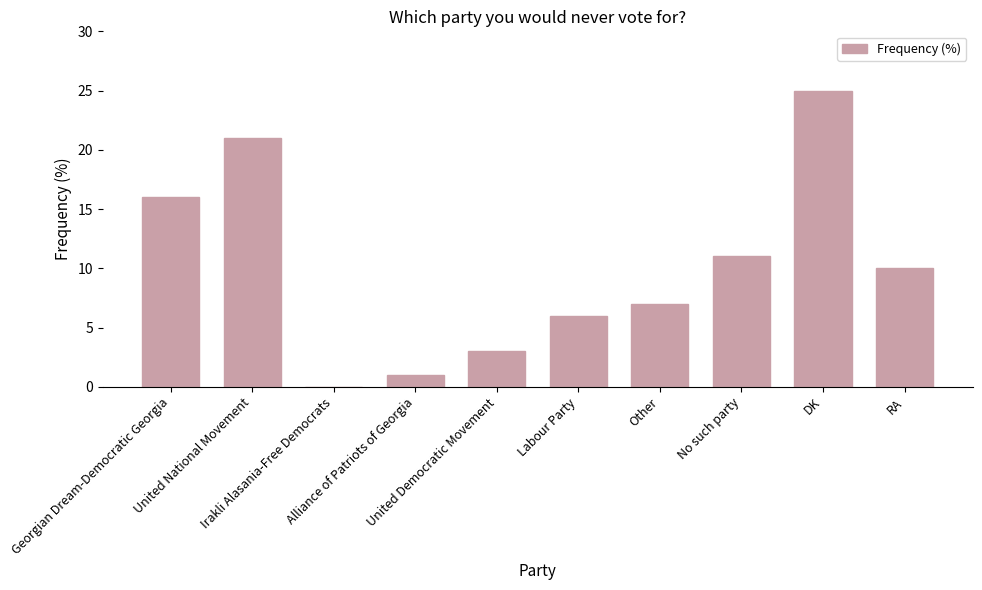

Between Other and Alliance of Patriots of Georgia, which is larger?

Other